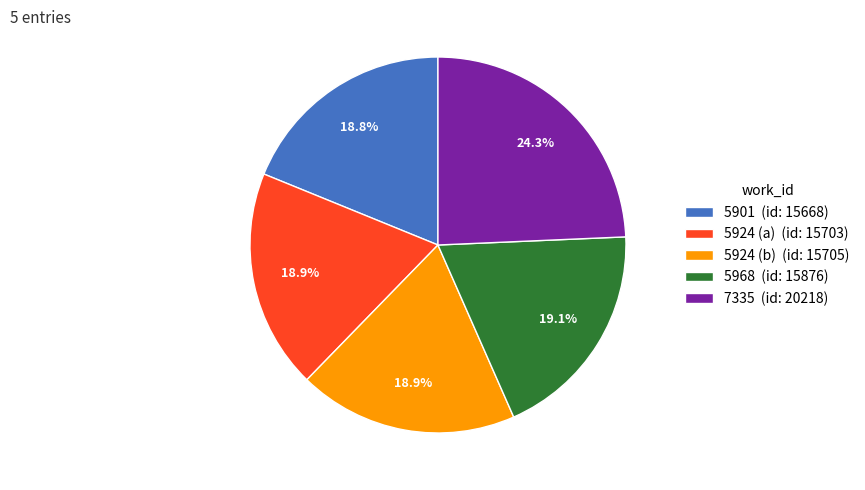

To the nearest percent, what portion does 7335 represent?

24%